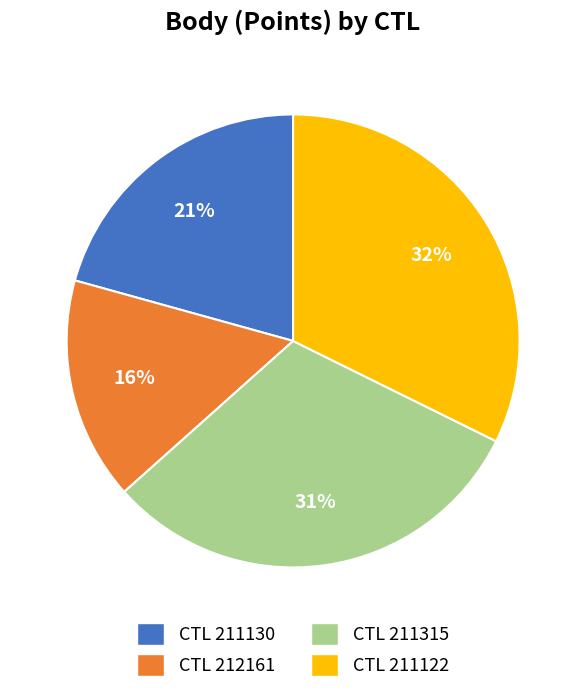

Is it true that CTL 211315 is 43% of the pie?

False